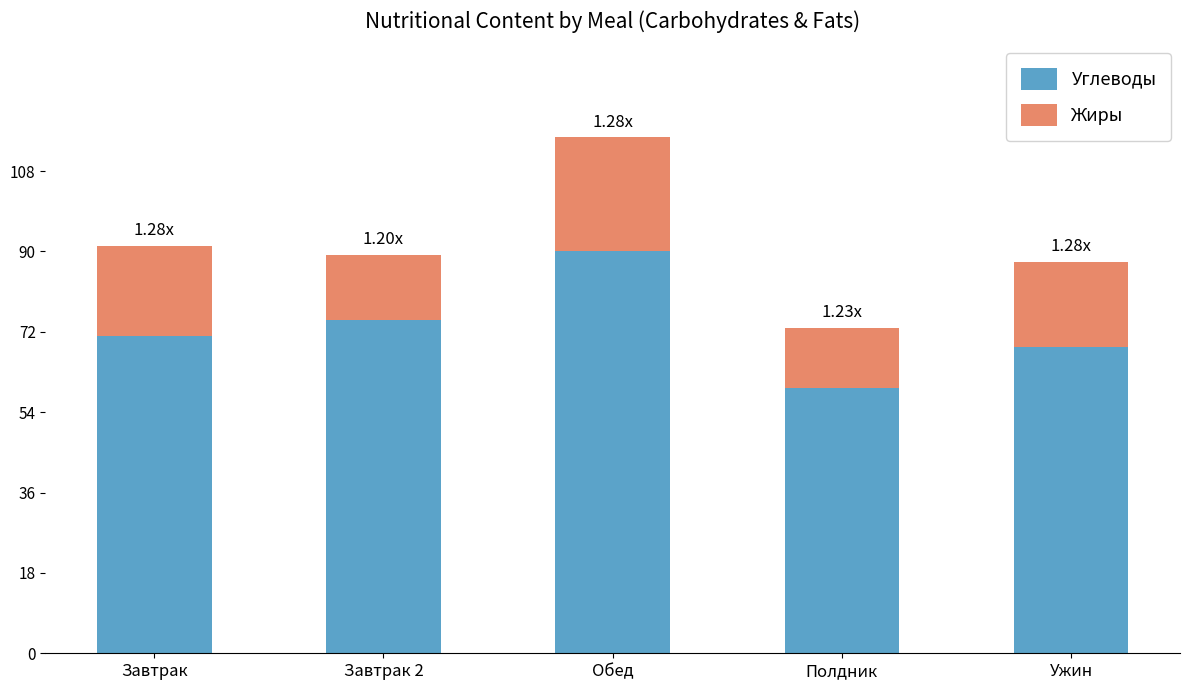

At which category is the sum across all series the highest?

Обед